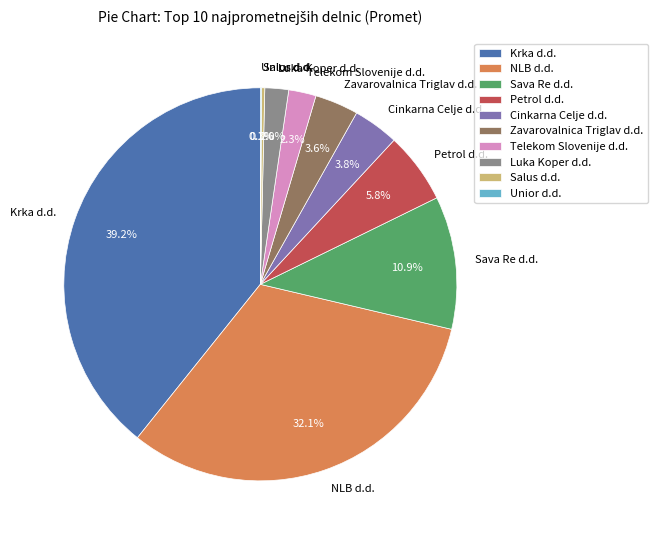

To the nearest percent, what is the difference between the Petrol d.d. and Krka d.d. slice percentages?

33%